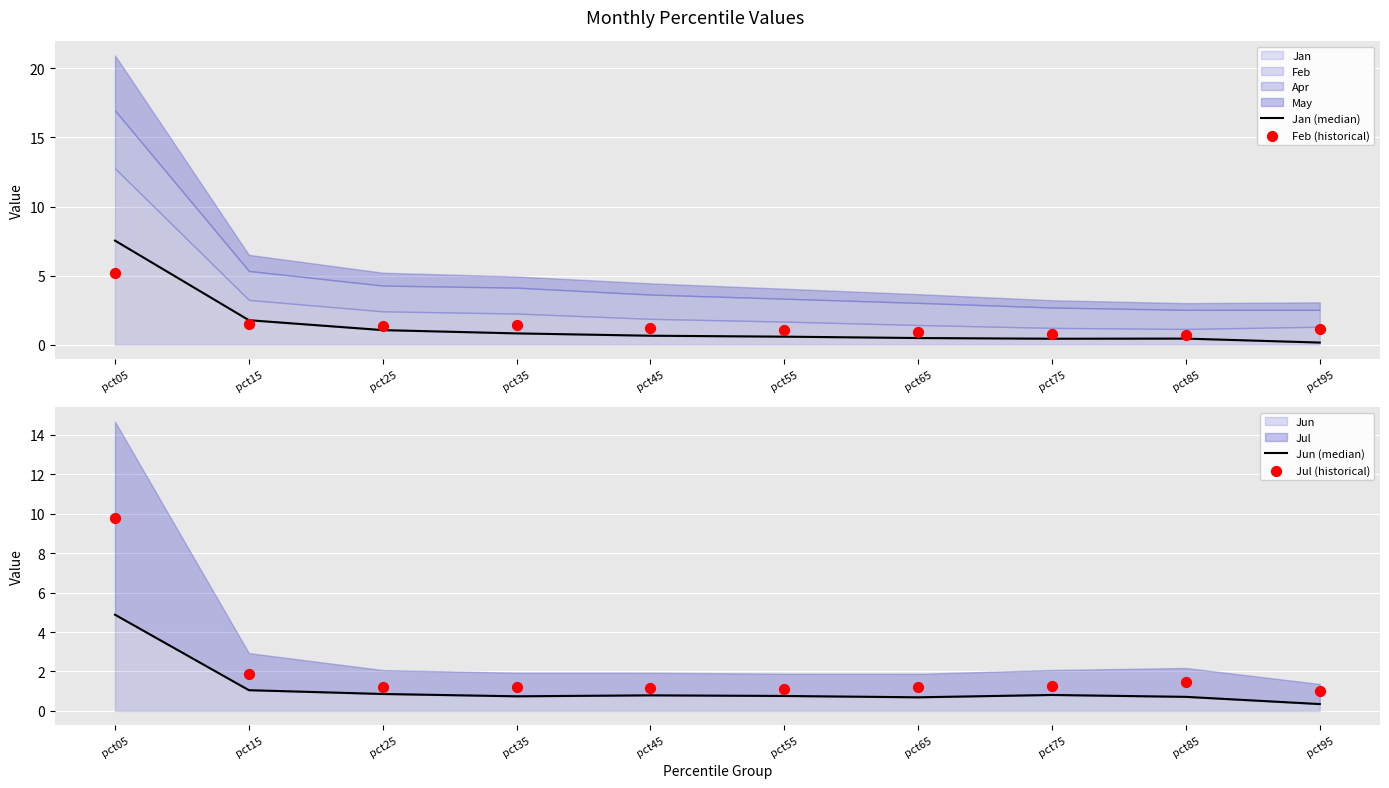

At which label is Jan closest to 3?

pct15